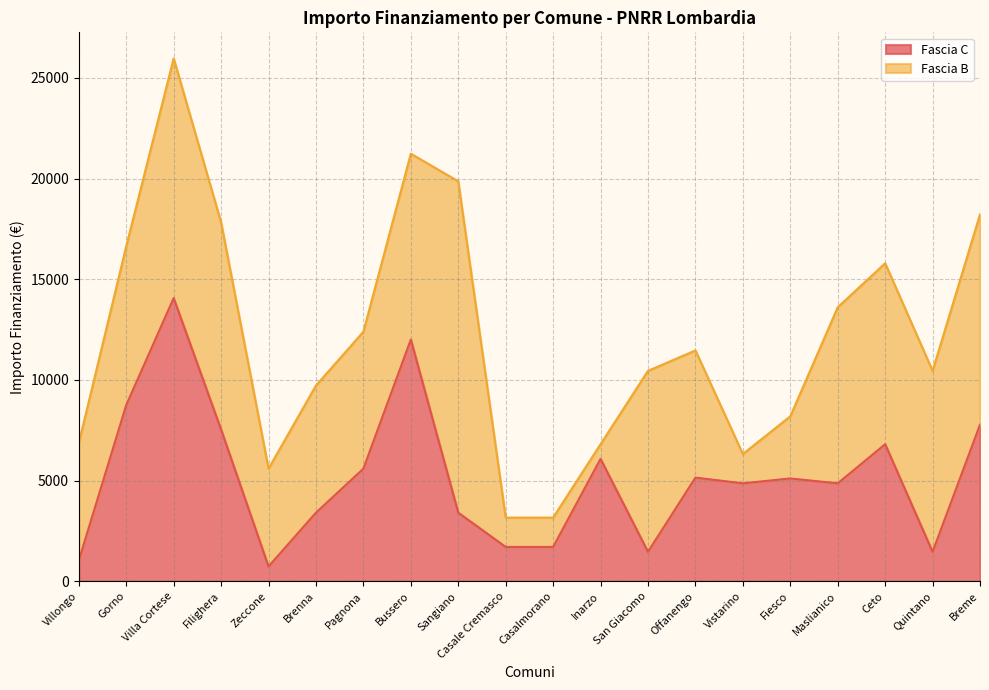

How many data points are above 5103?

9